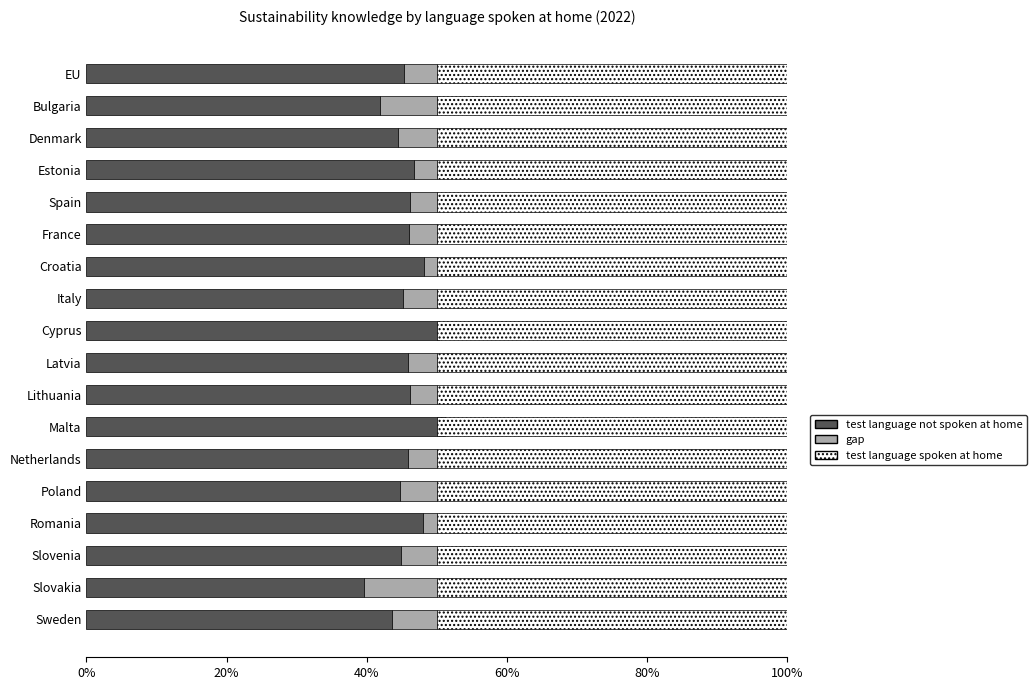

What is the sum of the test language spoken at home values at EU and Croatia?

100.0